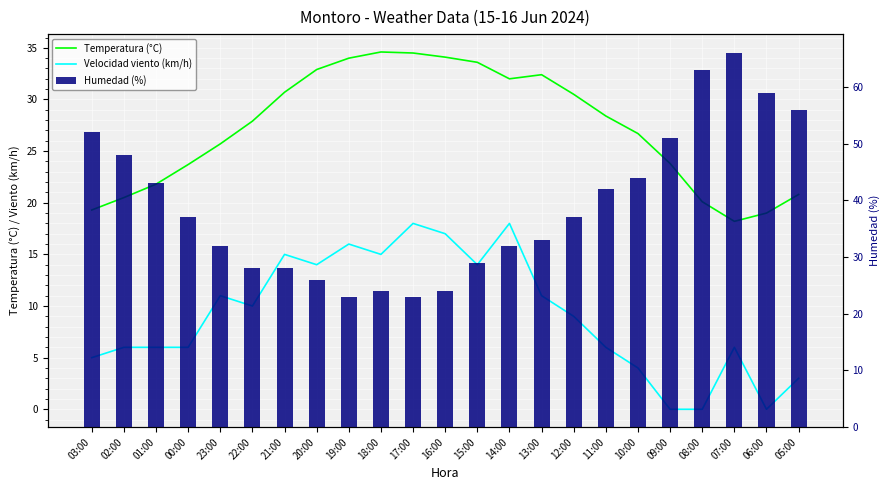

Does the chart contain stacked bars?

No